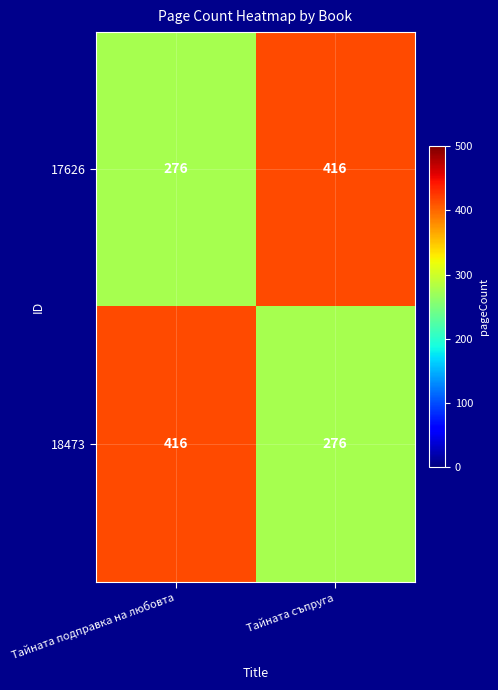

Which category has the lowest value in the 17626 series?

Тайната подправка на любовта